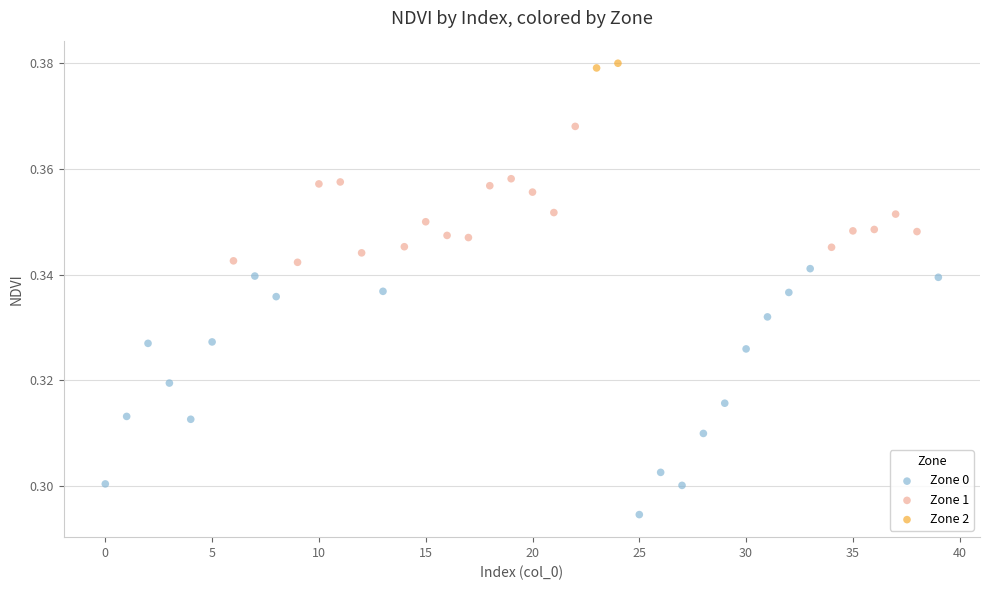

What are all the series names shown in the legend?

Zone 0, Zone 1, Zone 2